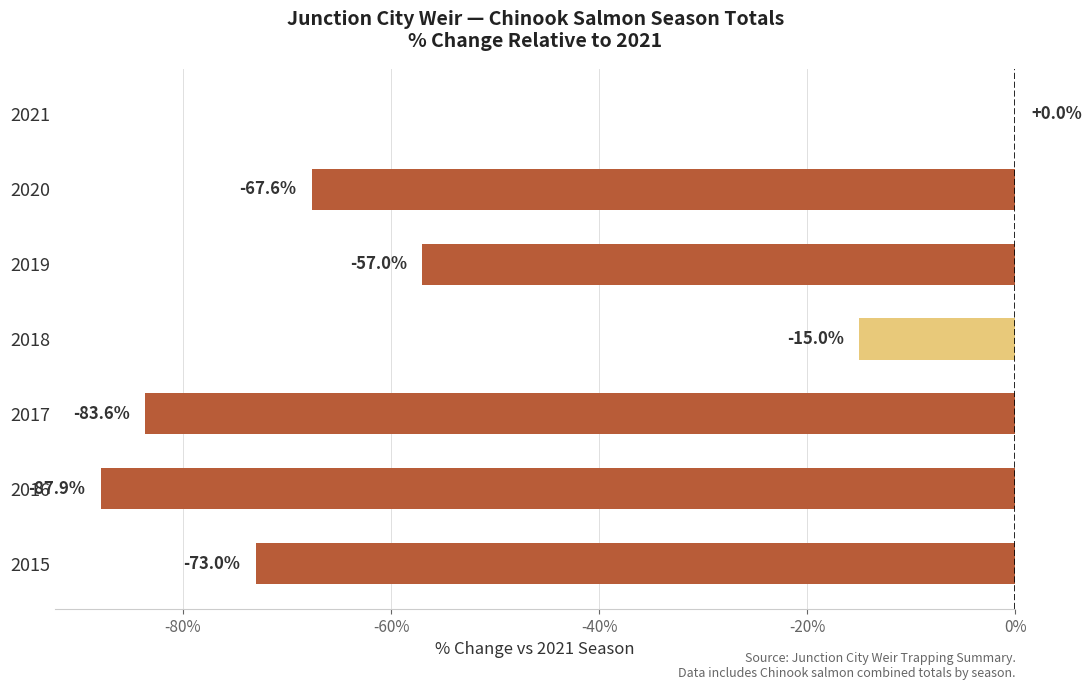

What is the sum of the values at 2020 and 2021?

-67.6